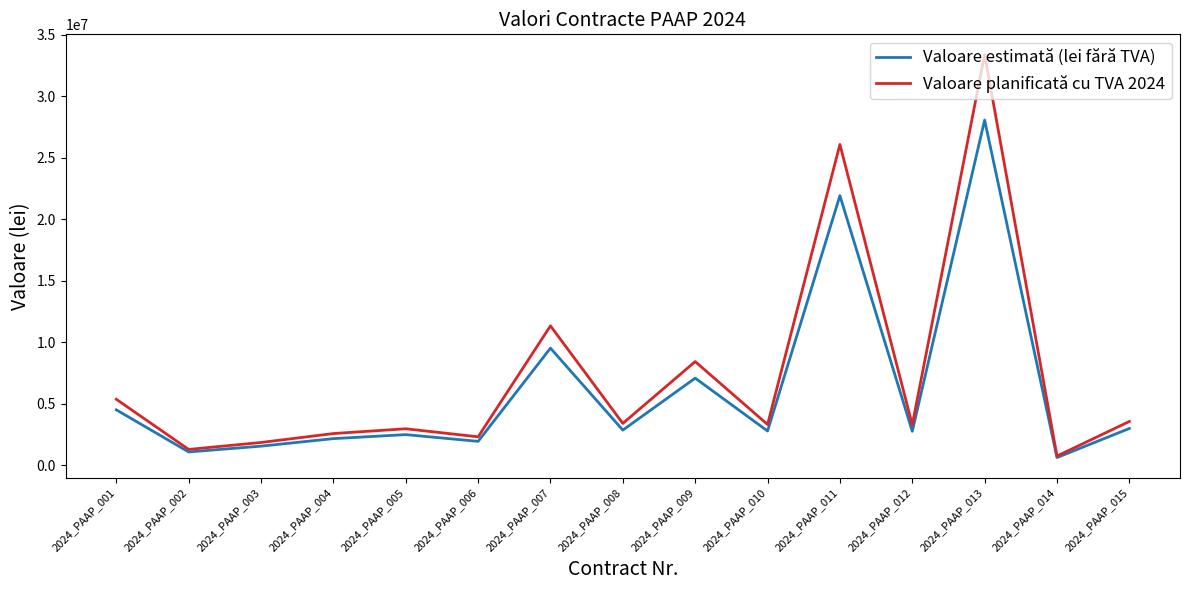

What is the highest value of the Valoare estimată (lei fără TVA) series?

28053234.4